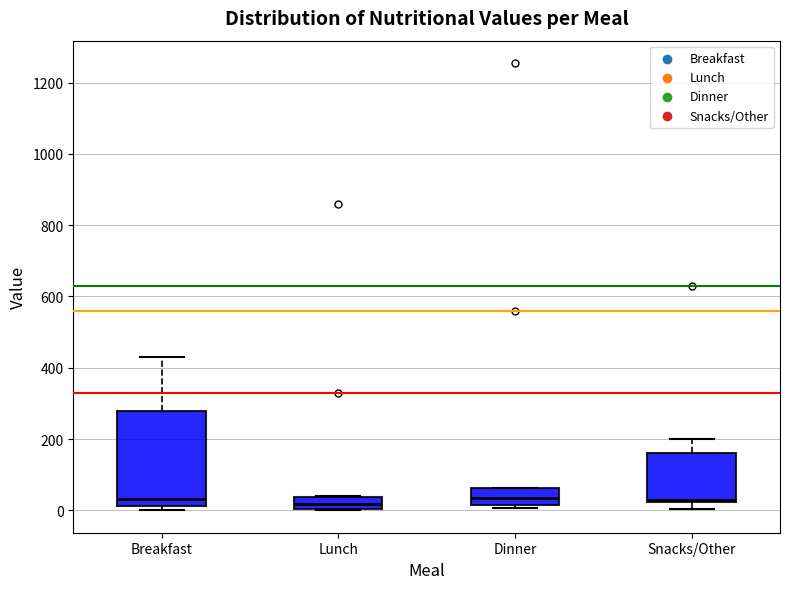

Reading left to right, transcribe this box plot: for each box, give where its median line is, the range the box spans, and where its two whiskers end, as read against the y-axis. The values are not printed on the chart, so give them approximately, as read against the axis.

Breakfast: median 40, box 20 to 280, whiskers 0 to 440
Lunch: median 20, box 0 to 40, whiskers 0 to 40
Dinner: median 40, box 20 to 60, whiskers 0 to 60
Snacks/Other: median 40, box 20 to 160, whiskers 0 to 200